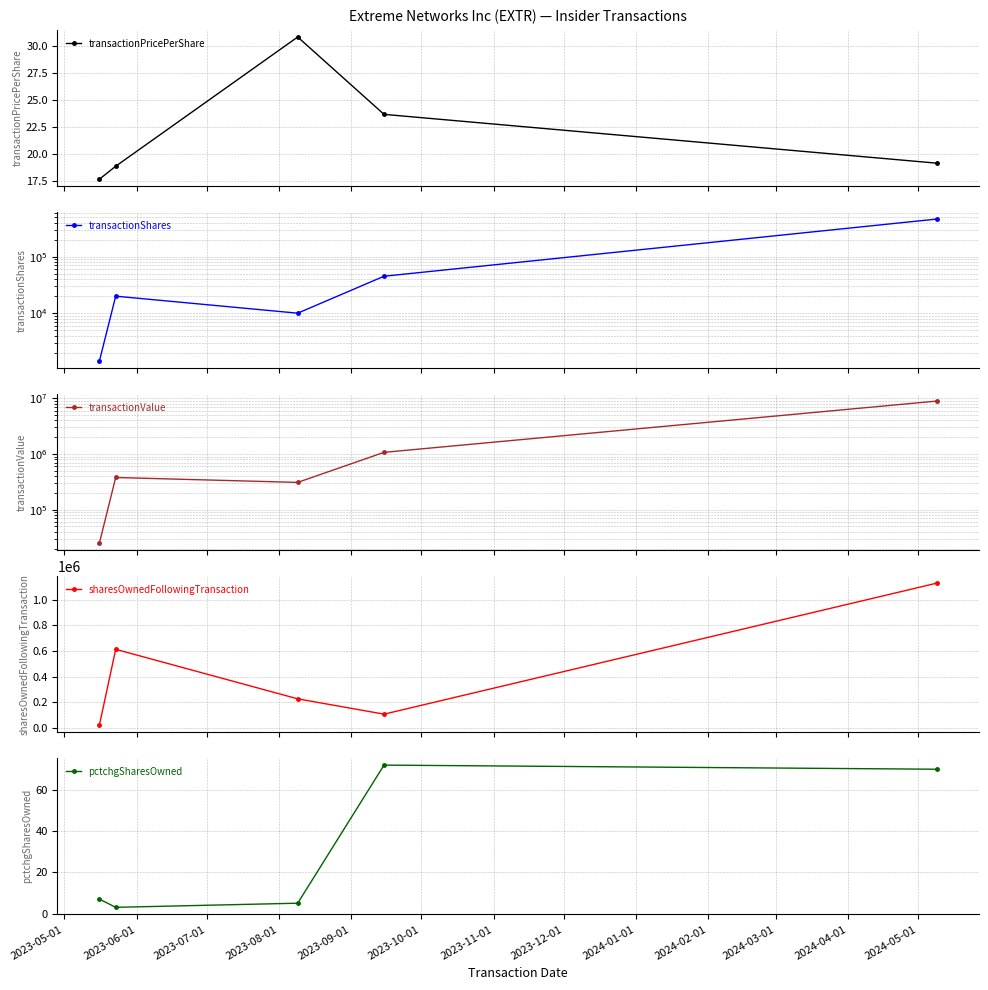

True or false: transactionPricePerShare has more than 2 interior local peaks.

False